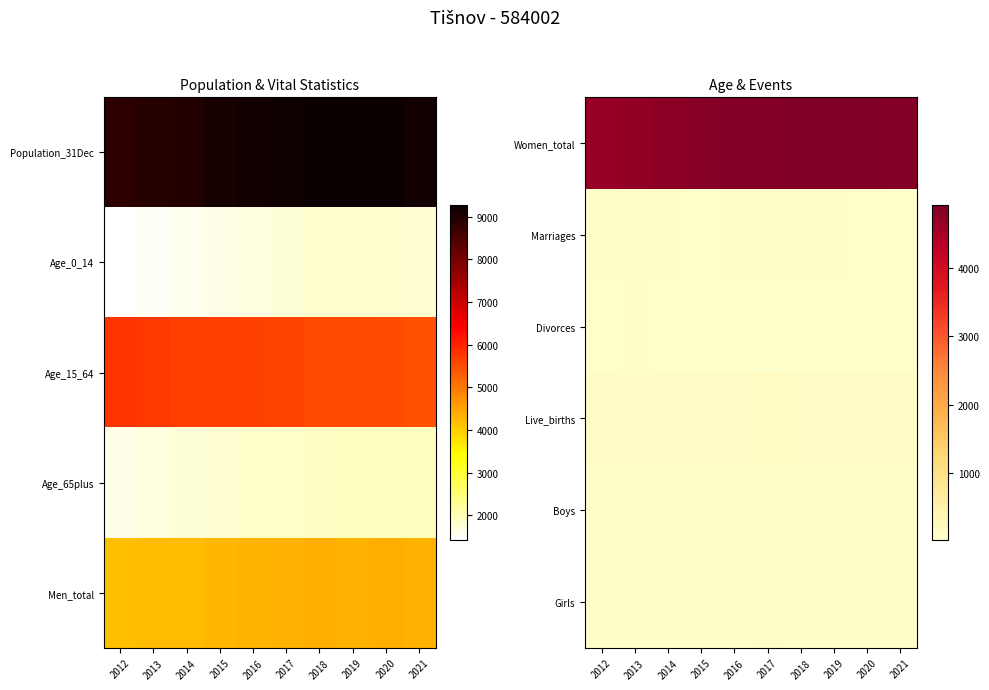

At 2019, list the series in order from smallest to largest.

Divorces, Marriages, Boys, Girls, Live_births, Women_total